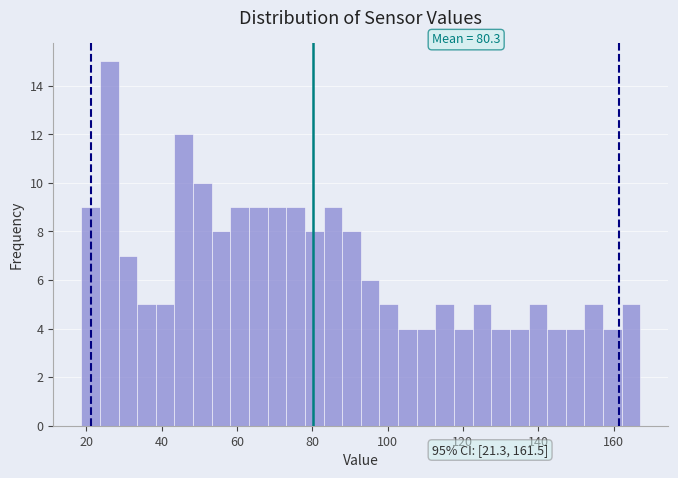

Around what value on the x-axis is the tallest bar? Give the approximate position of its centre, as read against the axis.

26